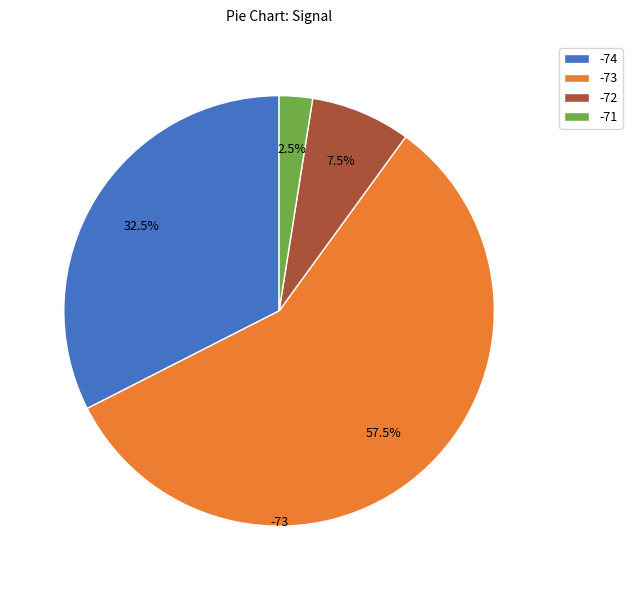

Do -74 and -73 together represent more than half of the pie?

Yes